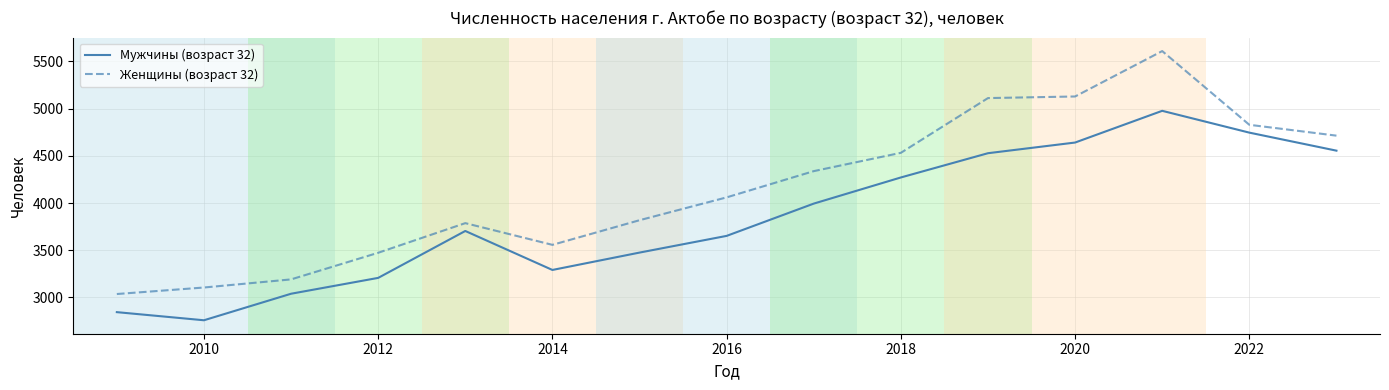

Which series has the widest spread of values?

Женщины (возраст 32)